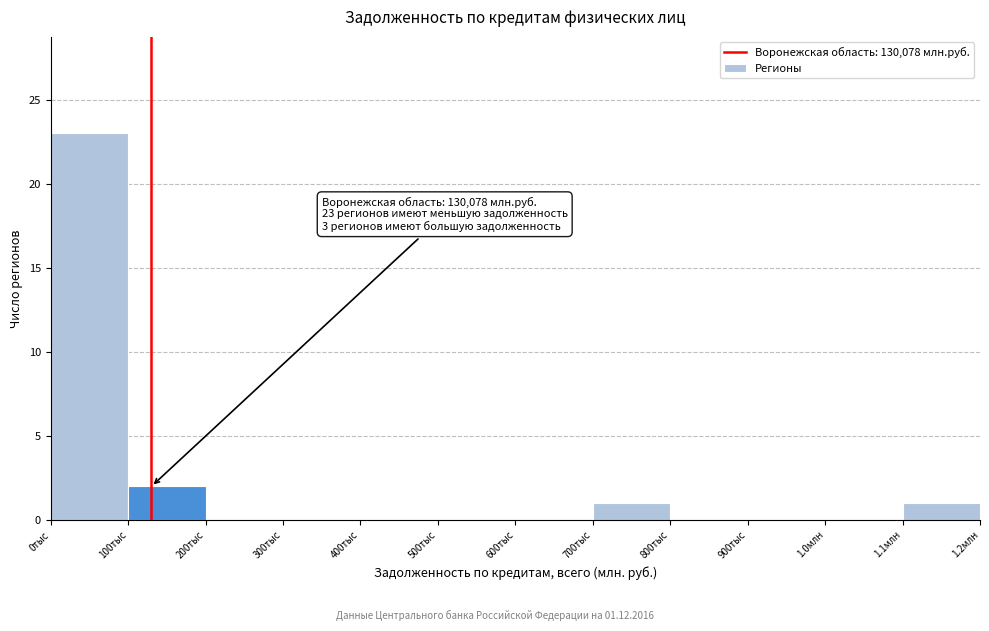

Reading left to right, list all the values displayed in this chart.

0тыс=23	100тыс=2	200тыс=0	300тыс=0	400тыс=0	500тыс=0	600тыс=0	700тыс=1	800тыс=0	900тыс=0	1.0млн=0	1.1млн=1